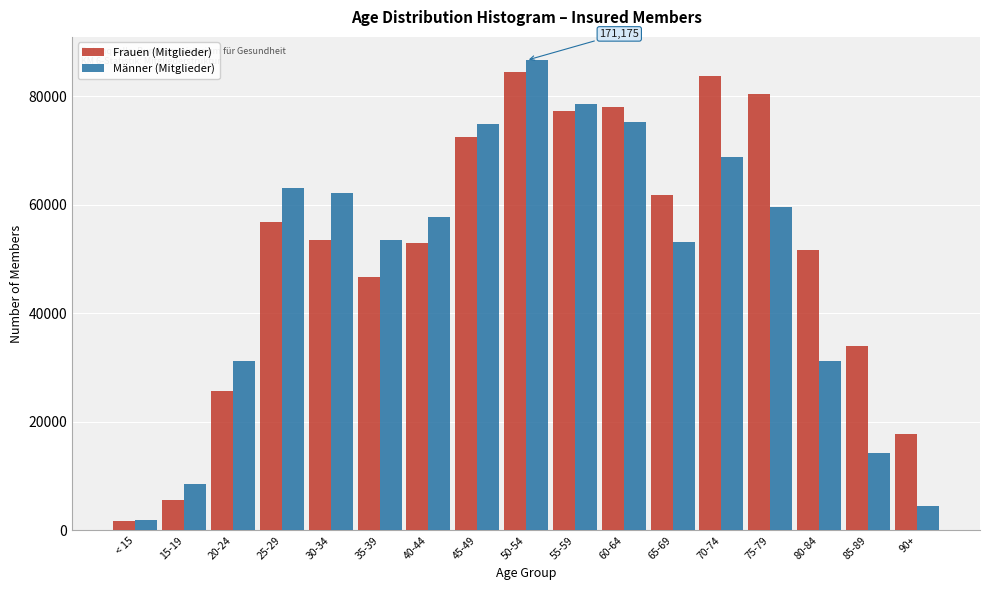

What is the difference between the Männer (Mitglieder) values at 25-29 and 50-54?

23528